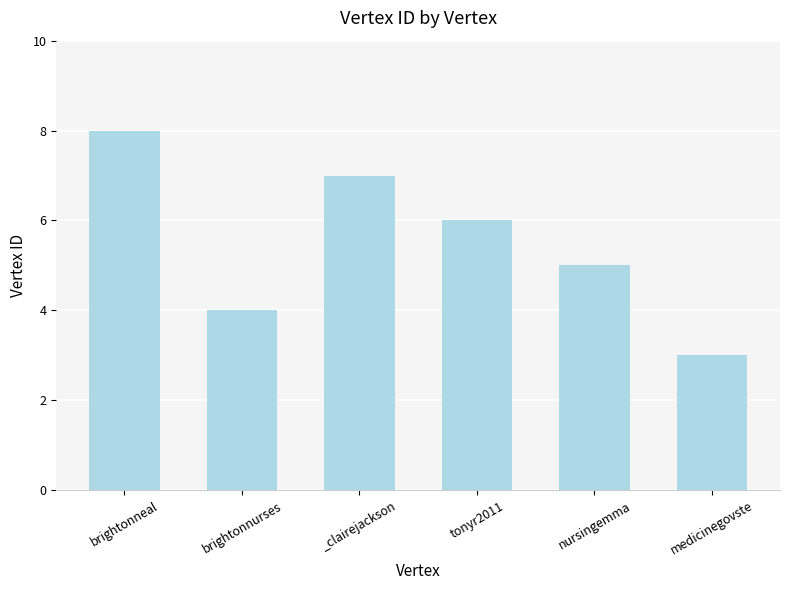

Between tonyr2011 and nursingemma, which is larger?

tonyr2011